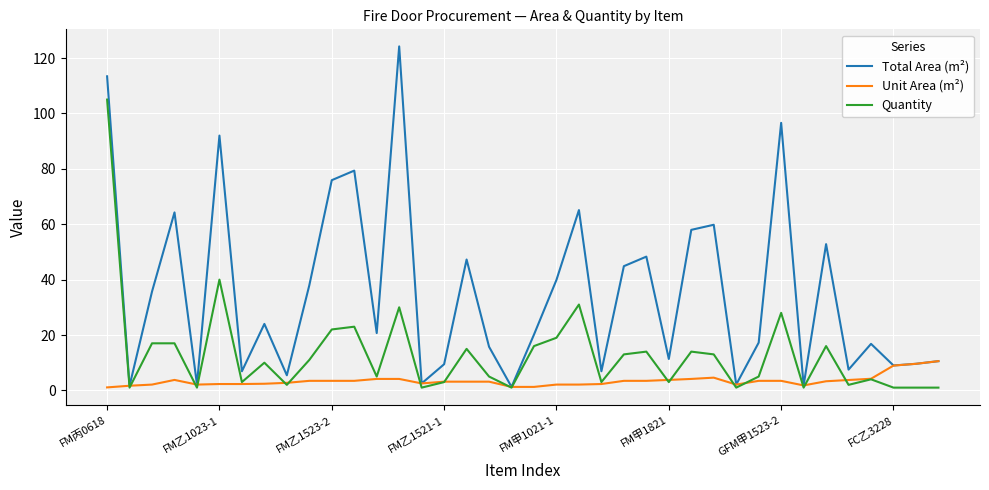

List the series in order of their overall mean, lowest first.

Unit Area (m²), Quantity, Total Area (m²)